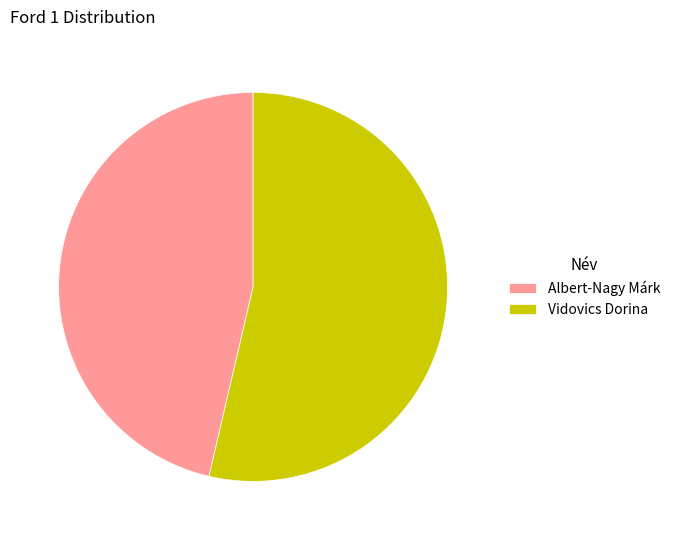

The Albert-Nagy Márk slice represents 35% of the pie. True or false?

False